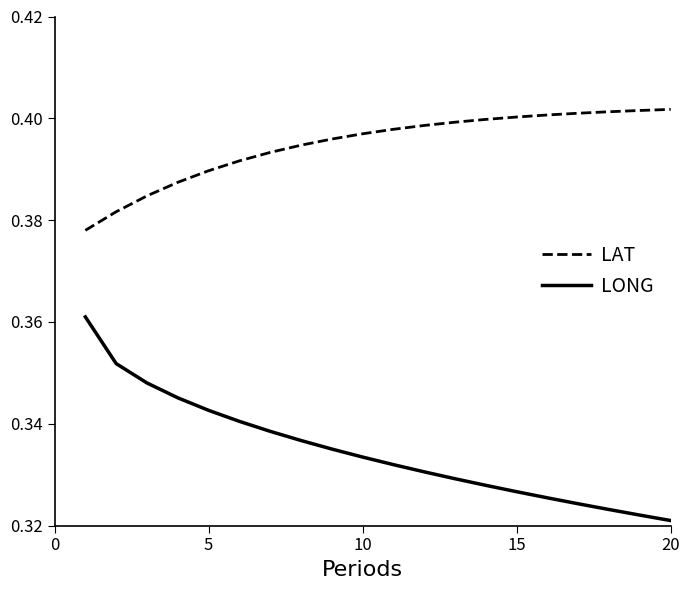

List the series in order of their peak value, highest first.

LAT, LONG